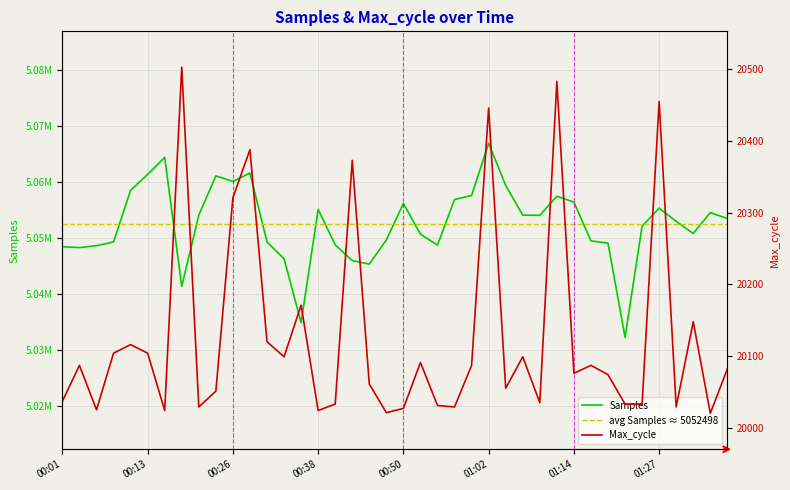

At which label does Samples first exceed 5053451?

00:11